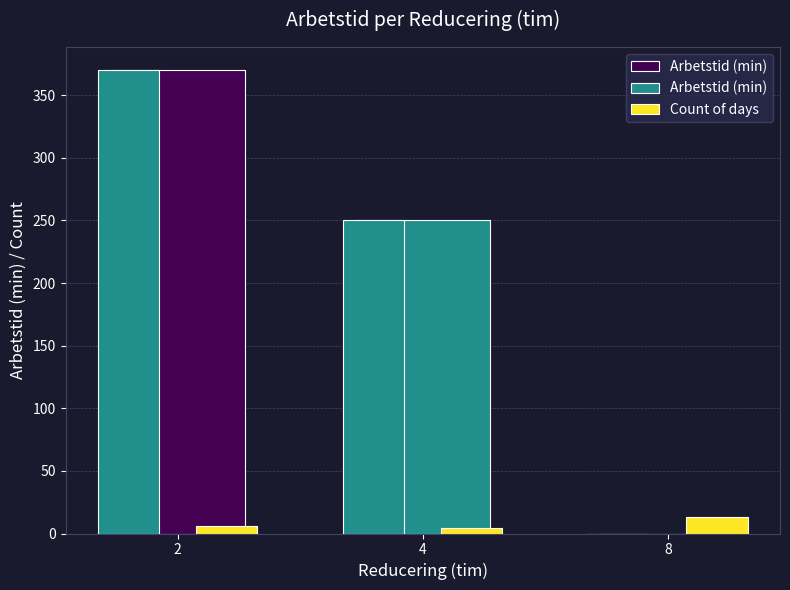

Reading right to left, list all the values displayed in this chart.

Arbetstid (min): 8=0	4=250	2=370
Count of days: 8=13	4=4	2=6